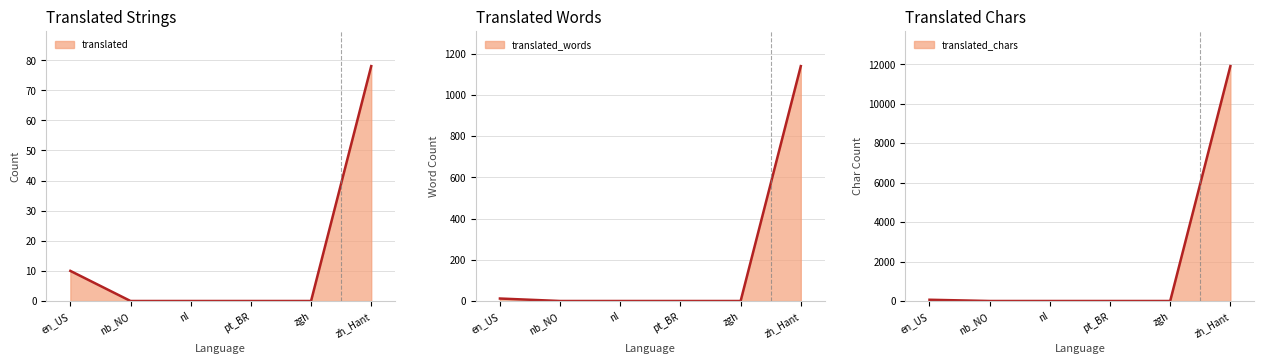

How many distinct data groups are displayed?

3